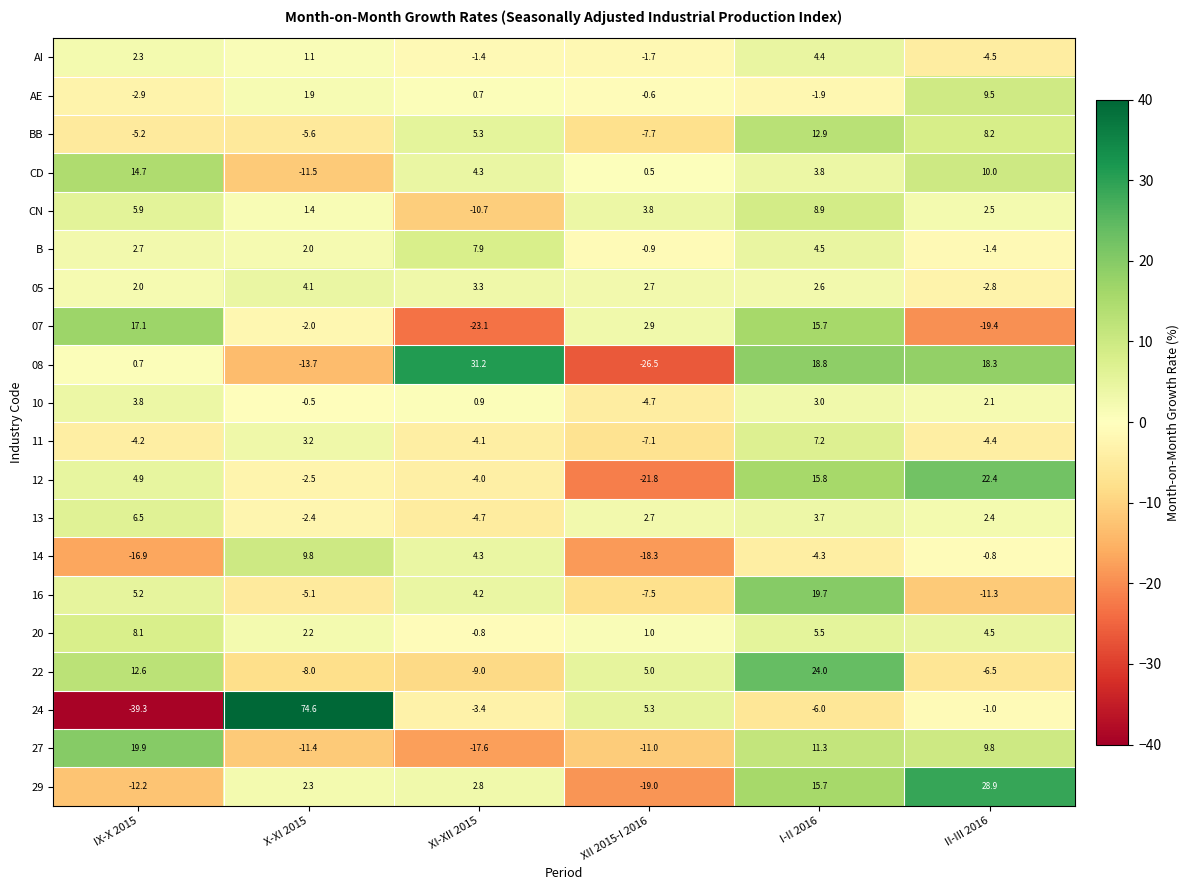

At which label is 12 closest to 0?

X-XI 2015